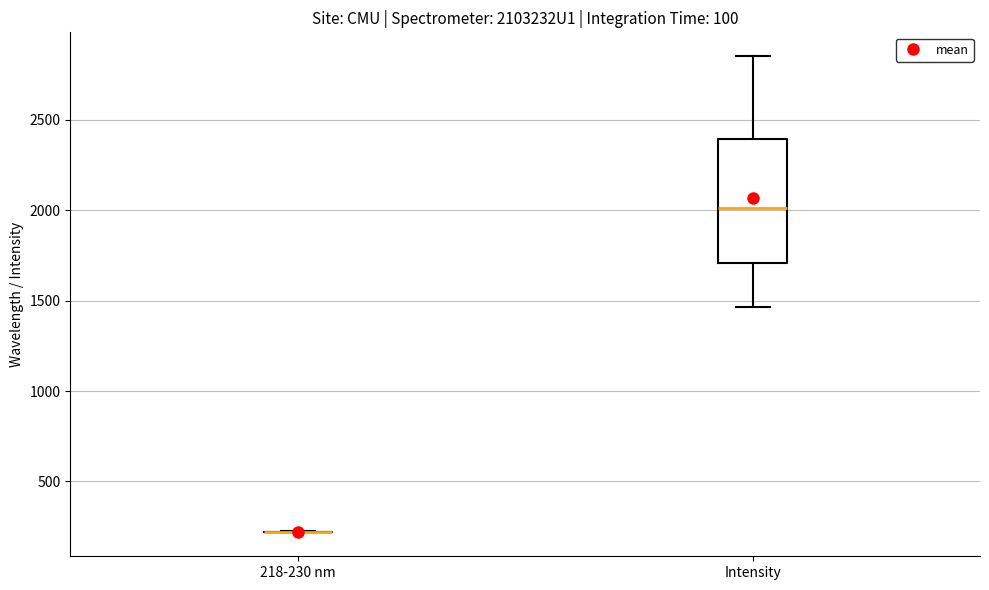

Reading left to right, transcribe this box plot: for each box, give where its median line is, the range the box spans, and where its two whiskers end, as read against the y-axis. The values are not printed on the chart, so give them approximately, as read against the axis.

218-230 nm: box collapsed to a line at 200, whiskers 200 to 200
Intensity: median 2000, box 1700 to 2400, whiskers 1450 to 2850